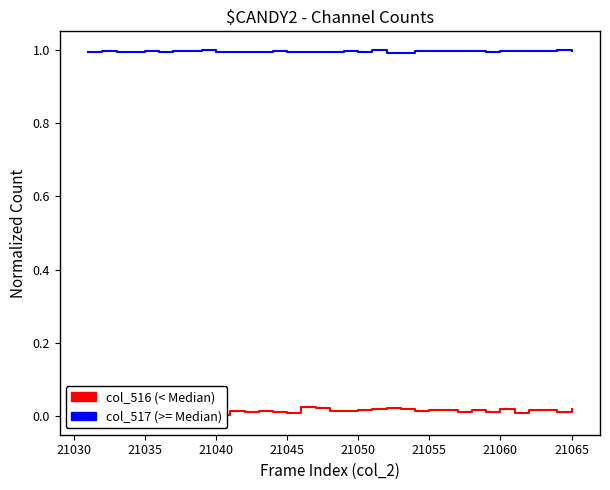

At how many categories does at least one series exceed 0?

35